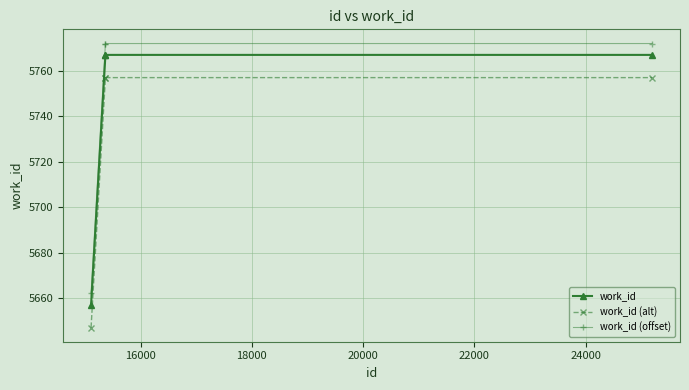

How many lines are shown in the chart?

3